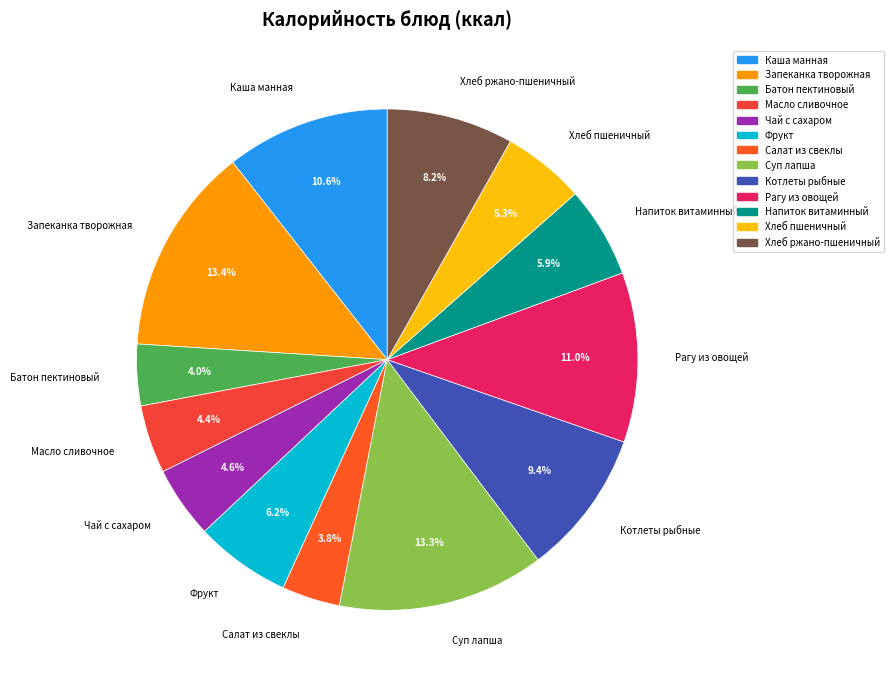

Is there any slice that represents more than half of the pie?

No